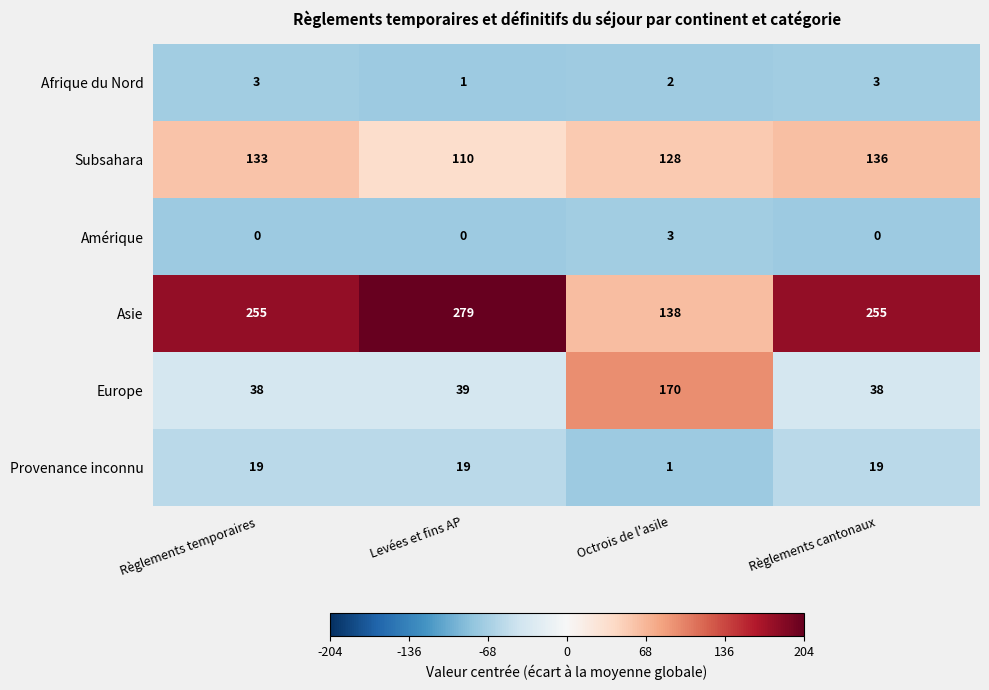

The value of Subsahara at Levées et fins AP is 110. True or false?

True